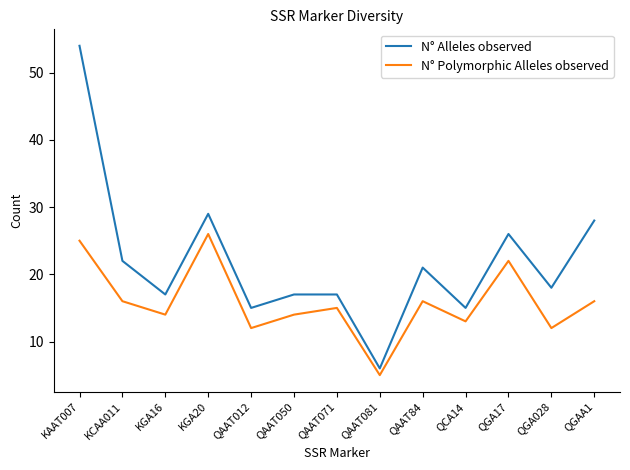

True or false: N° Polymorphic Alleles observed and N° Alleles observed cross at least once.

False